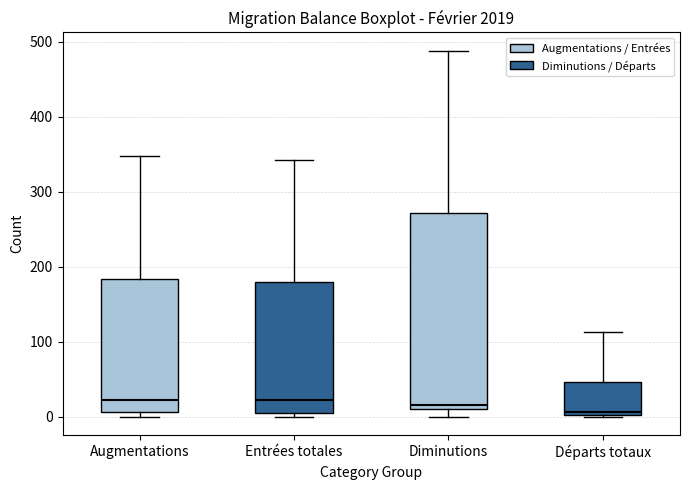

Reading left to right, transcribe this box plot: for each box, give where its median line is, the range the box spans, and where its two whiskers end, as read against the y-axis. The values are not printed on the chart, so give them approximately, as read against the axis.

Augmentations: median 20, box 10 to 180, whiskers 0 to 350
Entrées totales: median 20, box 10 to 180, whiskers 0 to 340
Diminutions: median 20, box 10 to 270, whiskers 0 to 490
Départs totaux: median 10, box 0 to 50, whiskers 0 to 110